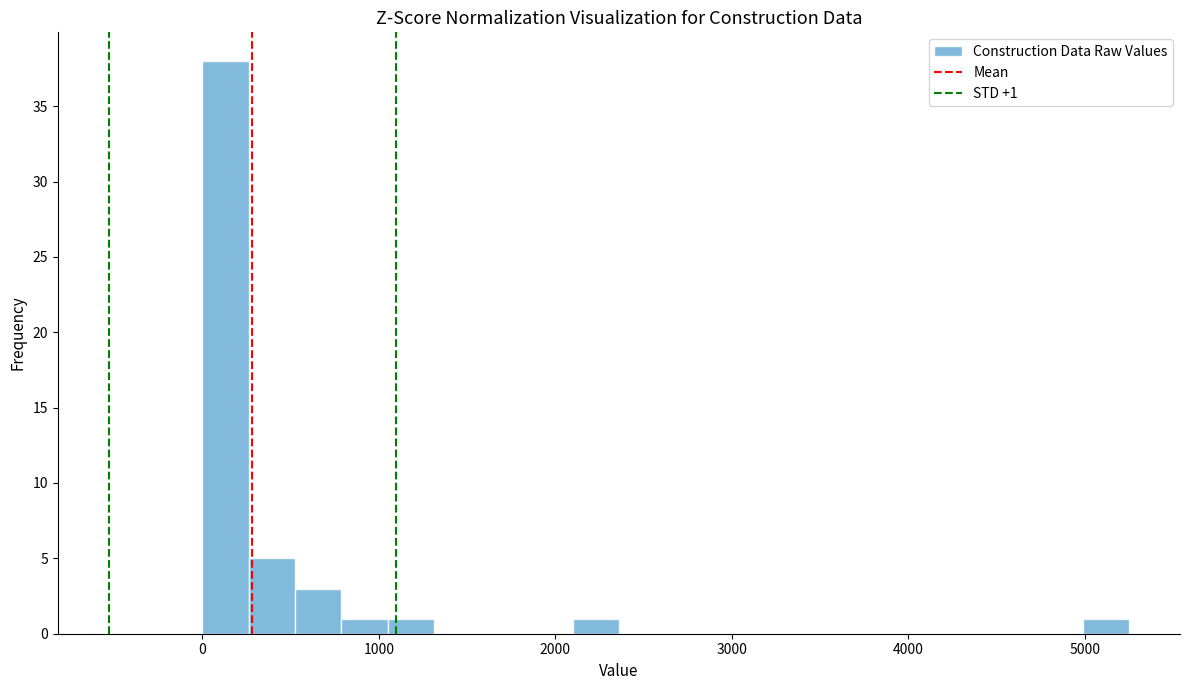

Around what value on the x-axis is the tallest bar? Give the approximate position of its centre, as read against the axis.

100